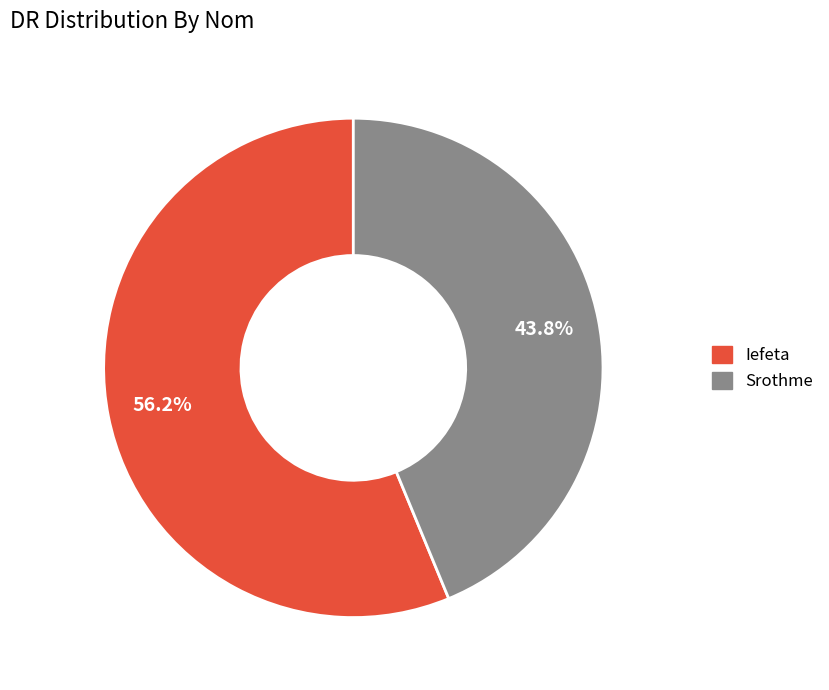

What is the ratio of the value at Srothme to the value at Iefeta?

0.8